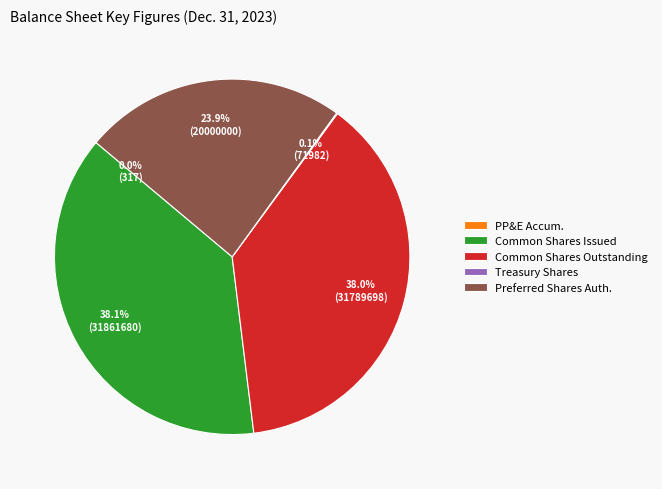

Is there a majority slice in this chart?

No